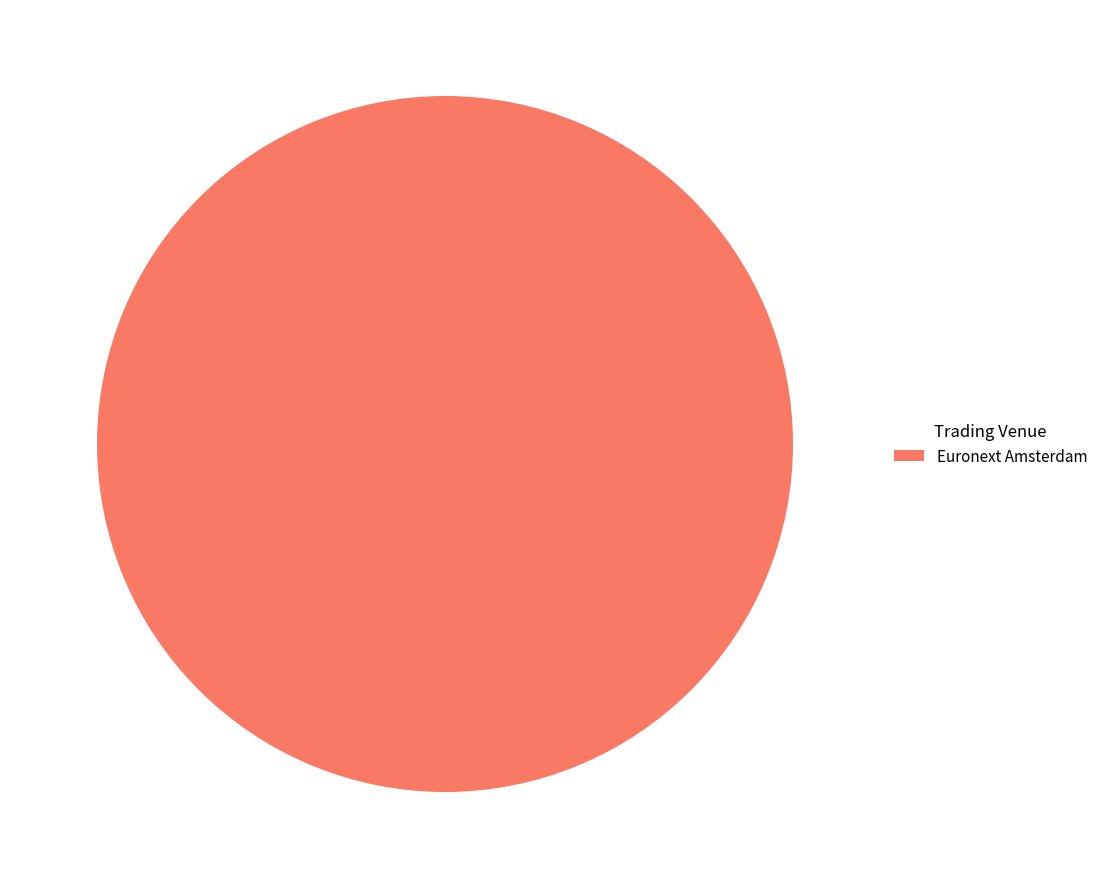

Is there any slice that represents more than half of the pie?

Yes